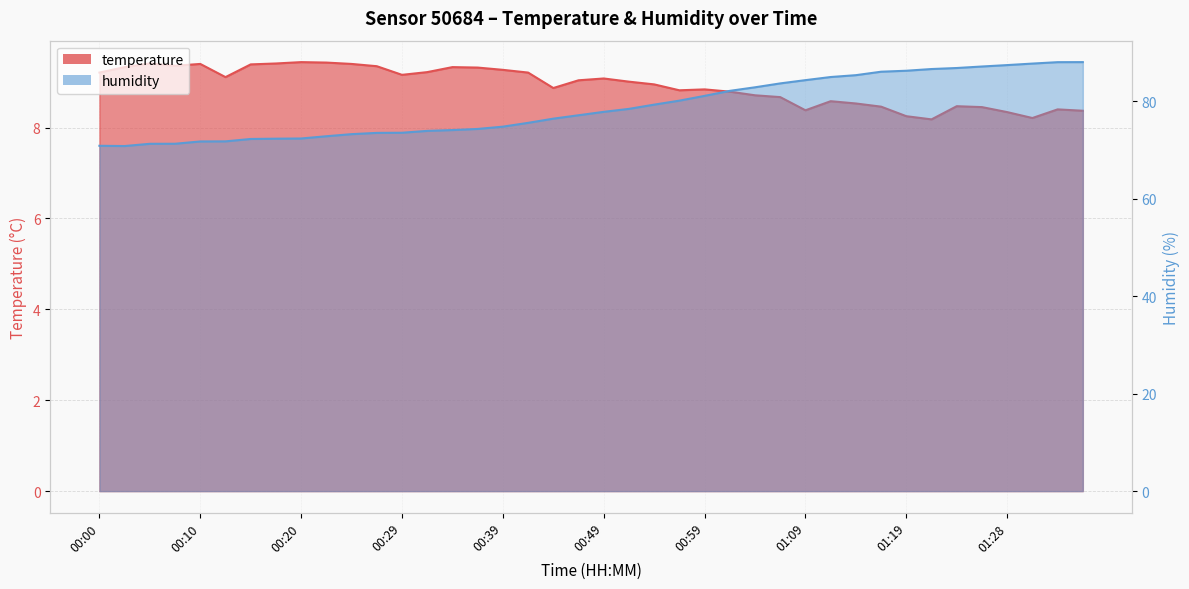

Rank the series by their average value, from highest to lowest.

humidity, temperature